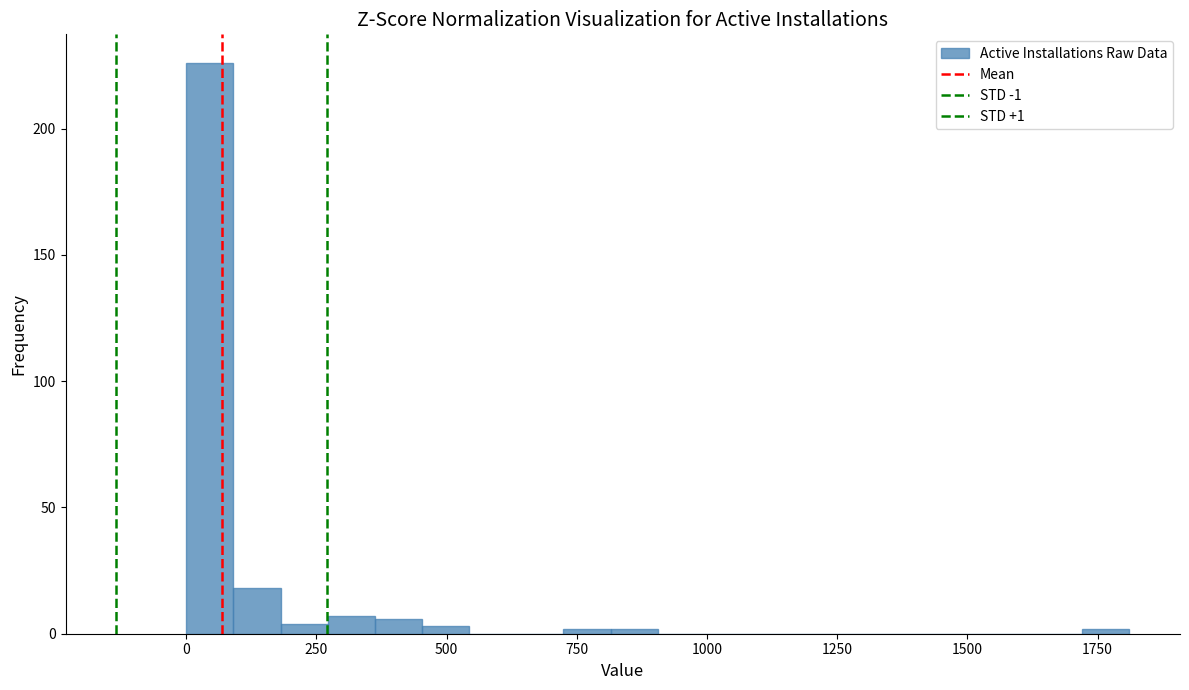

Around what value on the x-axis is the tallest bar? Give the approximate position of its centre, as read against the axis.

50